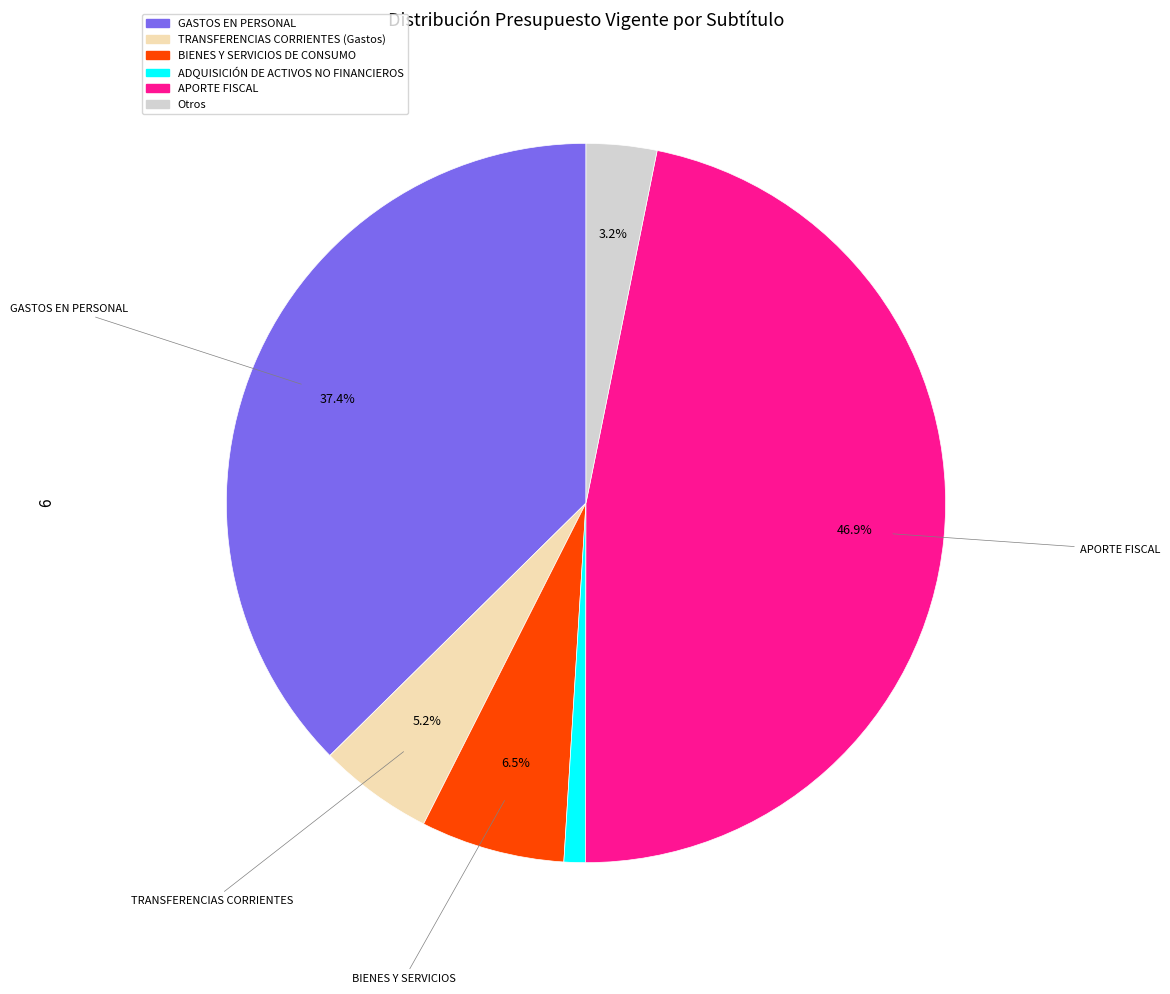

Rank the categories by value from highest to lowest.

APORTE FISCAL, GASTOS EN PERSONAL, BIENES Y SERVICIOS DE CONSUMO, TRANSFERENCIAS CORRIENTES (Gastos), Otros, ADQUISICIÓN DE ACTIVOS NO FINANCIEROS